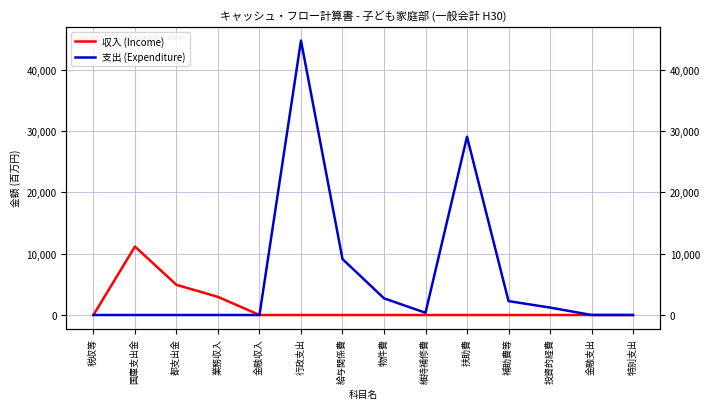

True or false: 支出 (Expenditure) and 収入 (Income) cross at least once.

False